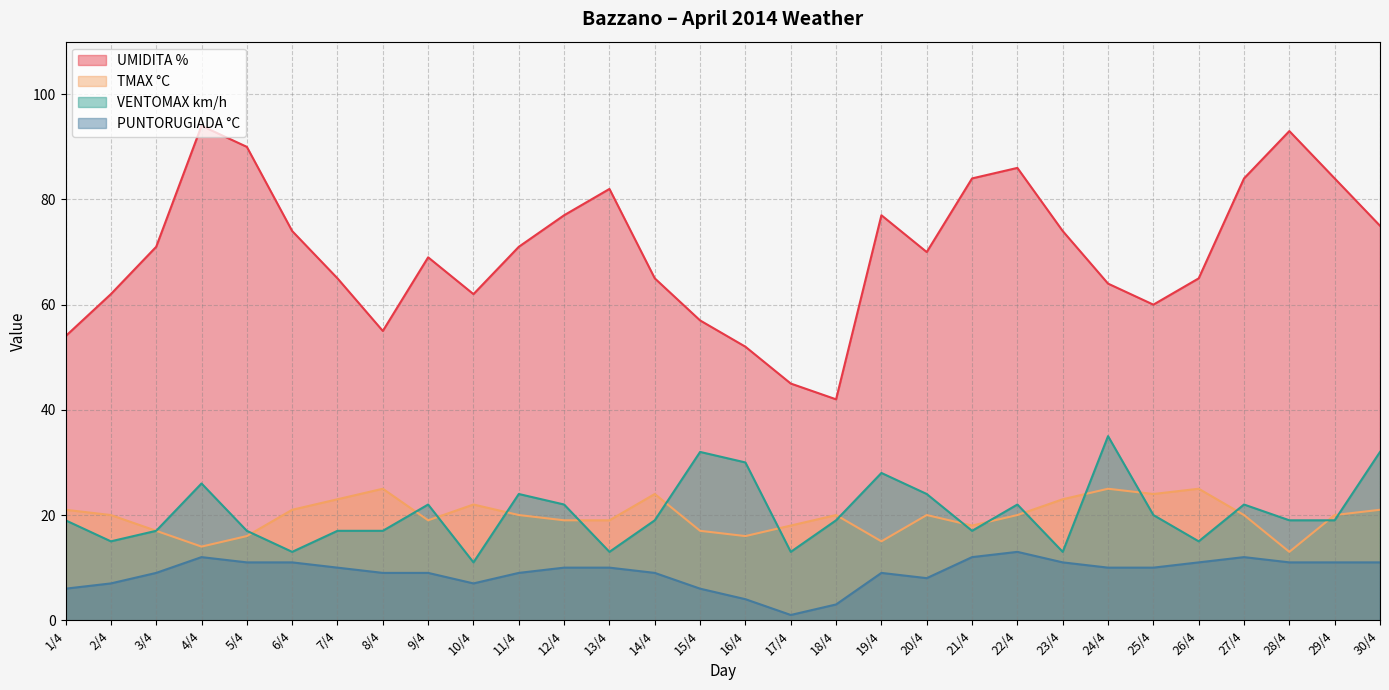

List the series in order of their peak value, lowest first.

PUNTORUGIADA °C, TMAX °C, VENTOMAX km/h, UMIDITA %